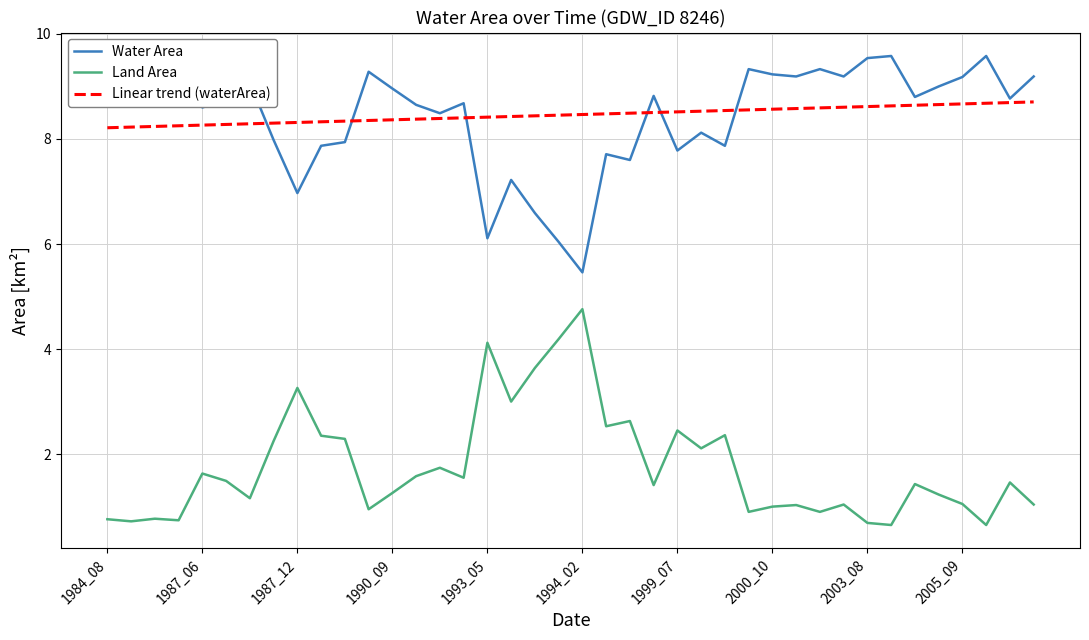

What are all the series names shown in the legend?

Water Area, Land Area, Linear trend (waterArea)